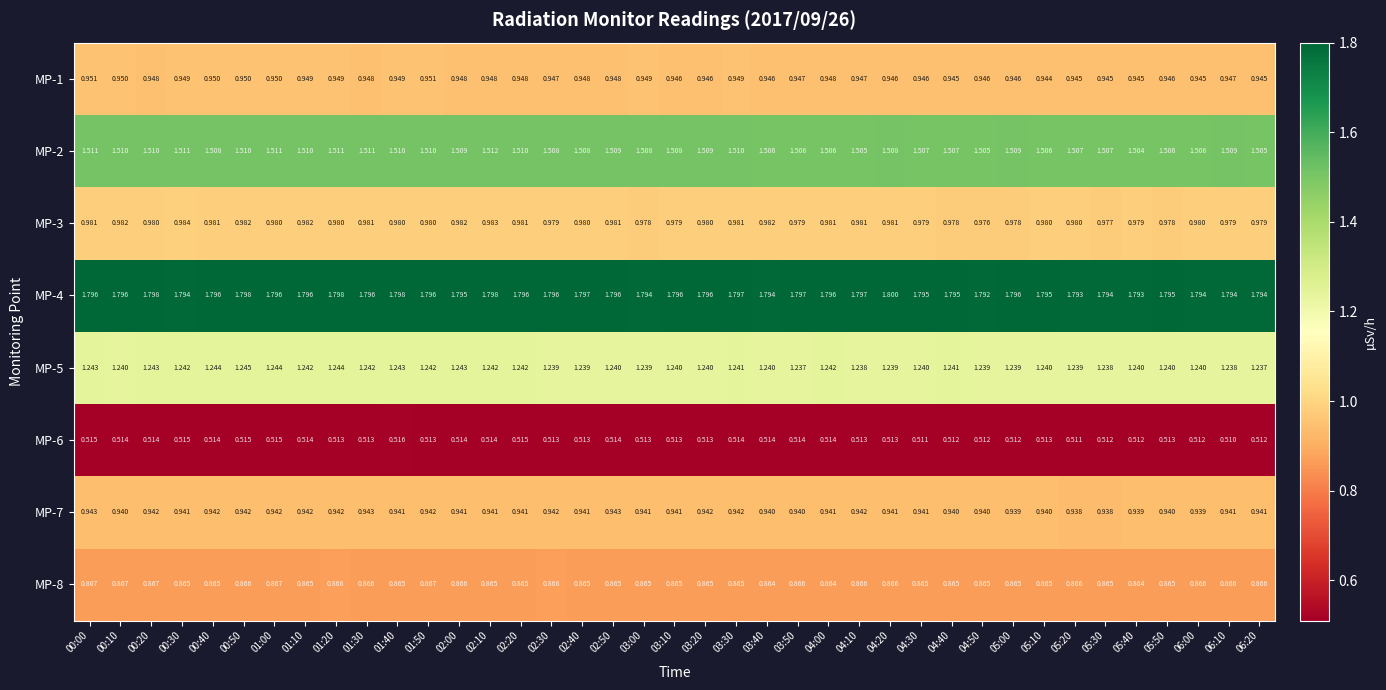

What is the maximum value shown in the chart?

1.8